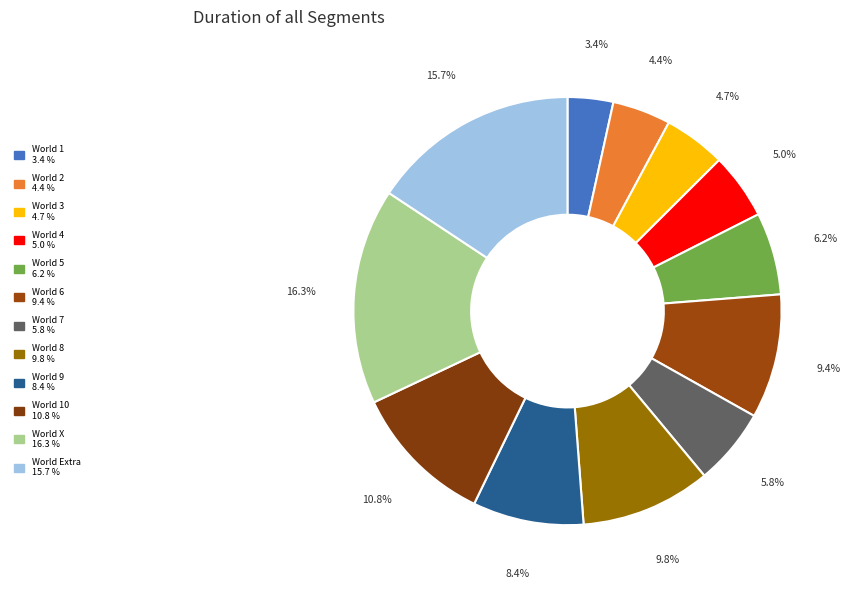

Count the number of slices in the pie.

12